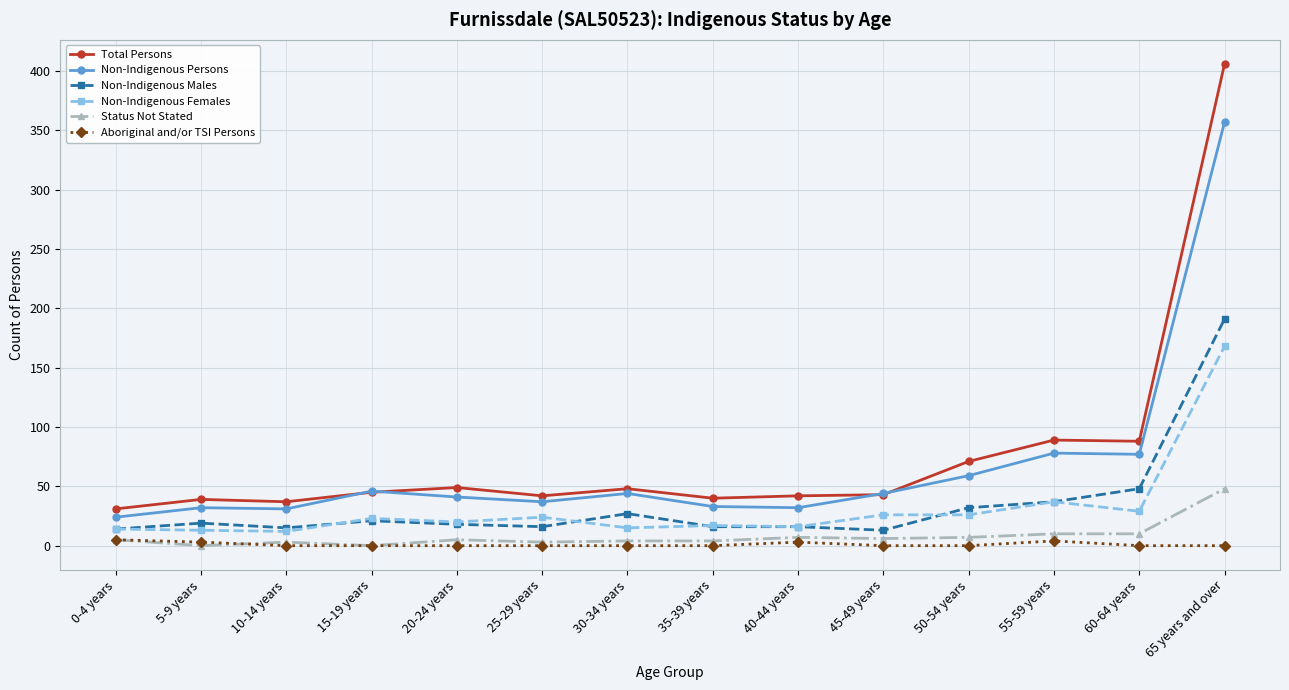

Read the Non-Indigenous Persons value at 65 years and over, to the nearest 5.

355